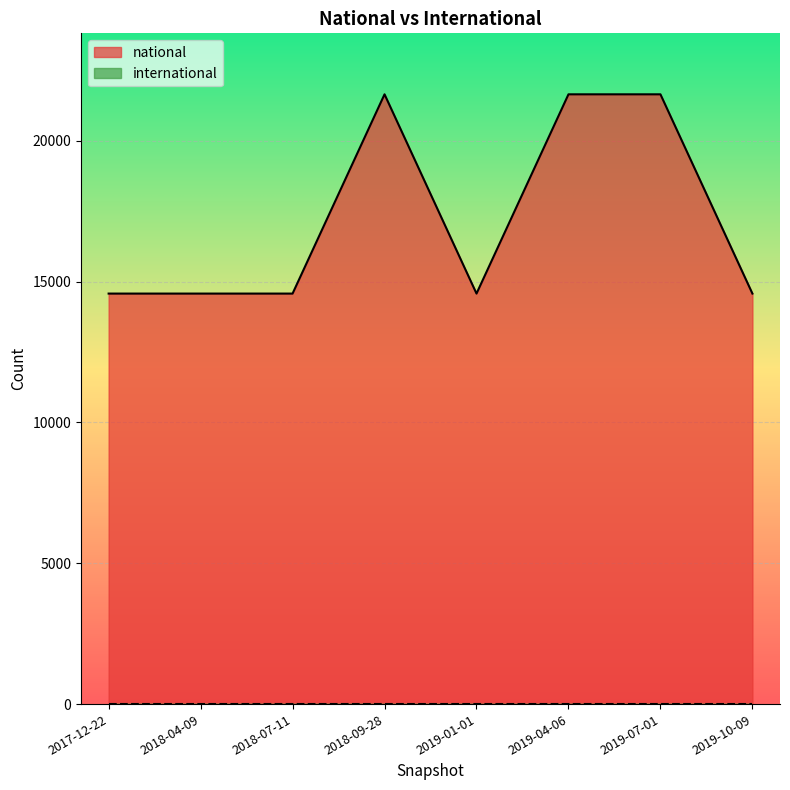

What is the ratio of the value at 2019-10-09 to the value at 2019-04-06?

0.7